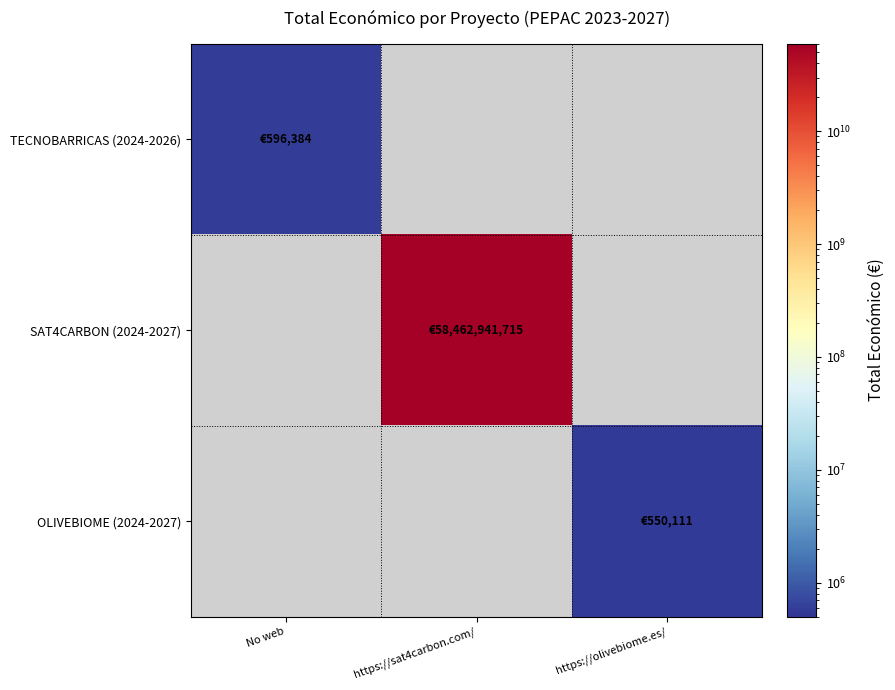

Rank the series by their maximum value, from highest to lowest.

SAT4CARBON (2024-2027), TECNOBARRICAS (2024-2026), OLIVEBIOME (2024-2027)